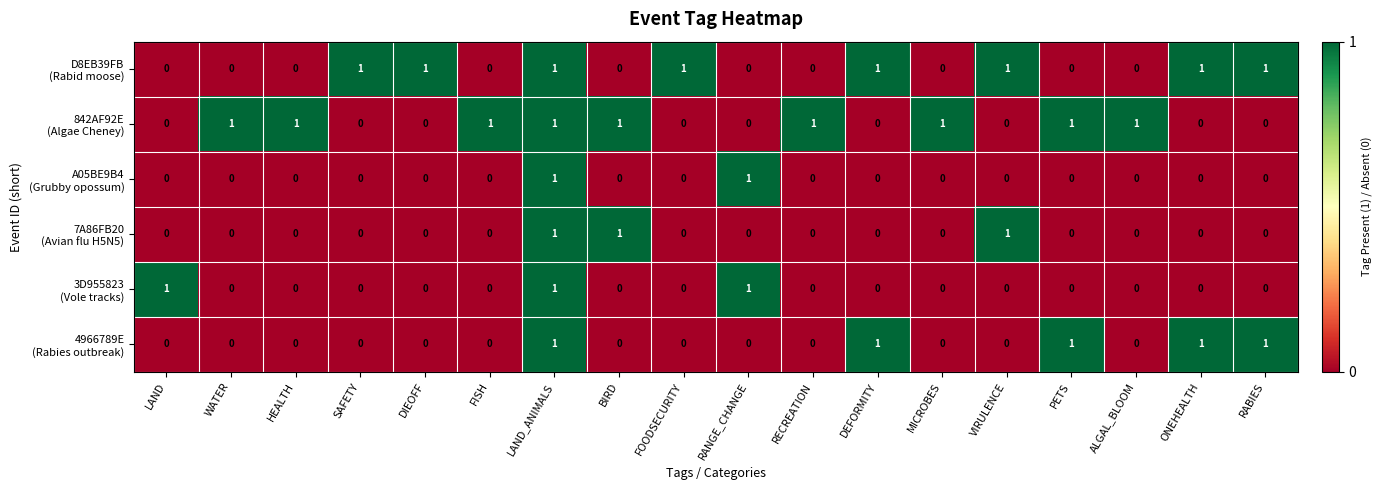

At how many categories does at least one series exceed 0?

18